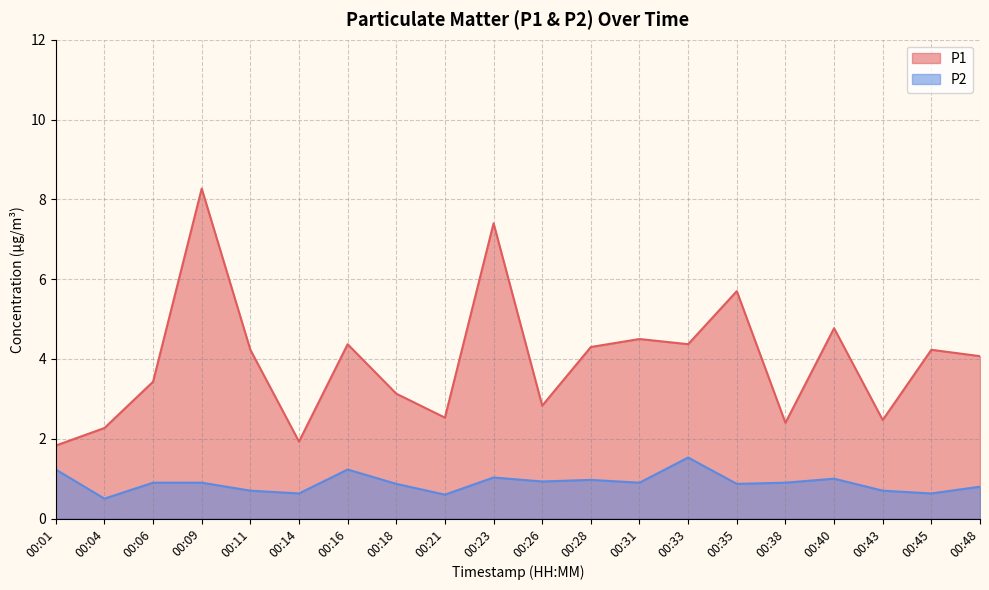

Between 00:21 and 00:31, which series saw the biggest shift?

P1